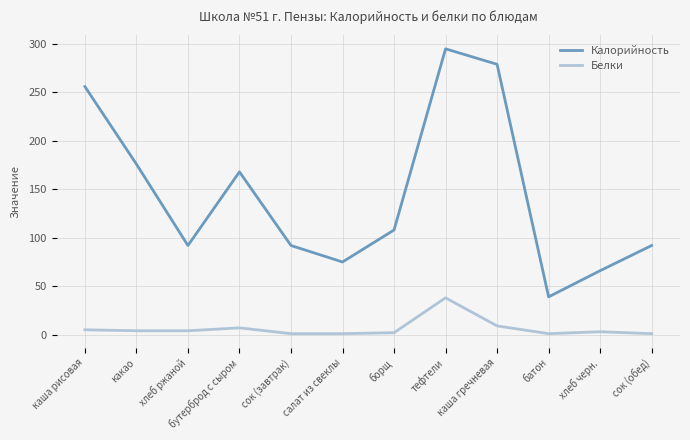

Does the chart have visible grid lines?

Yes